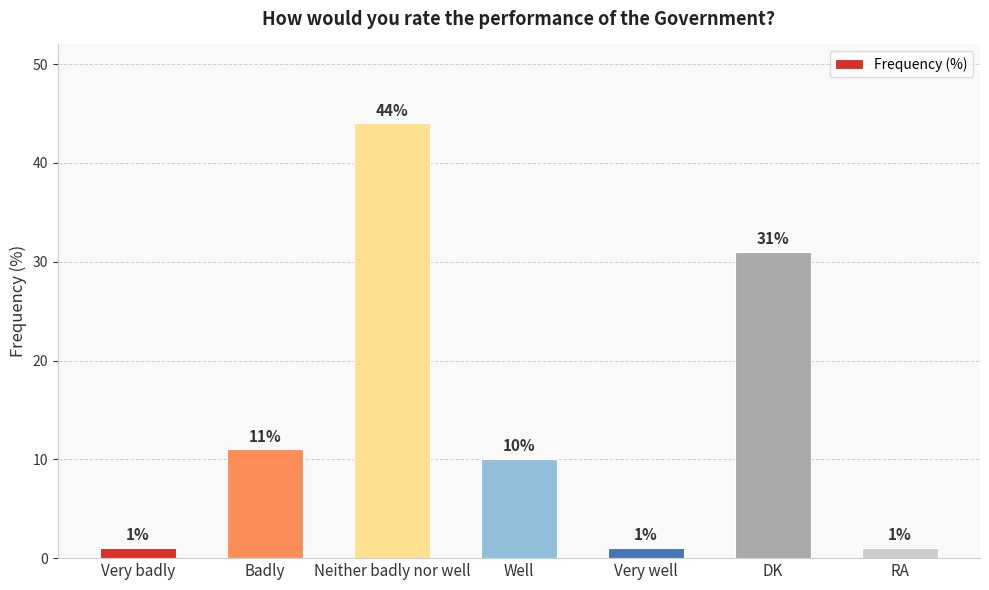

How many bars are there in total?

7